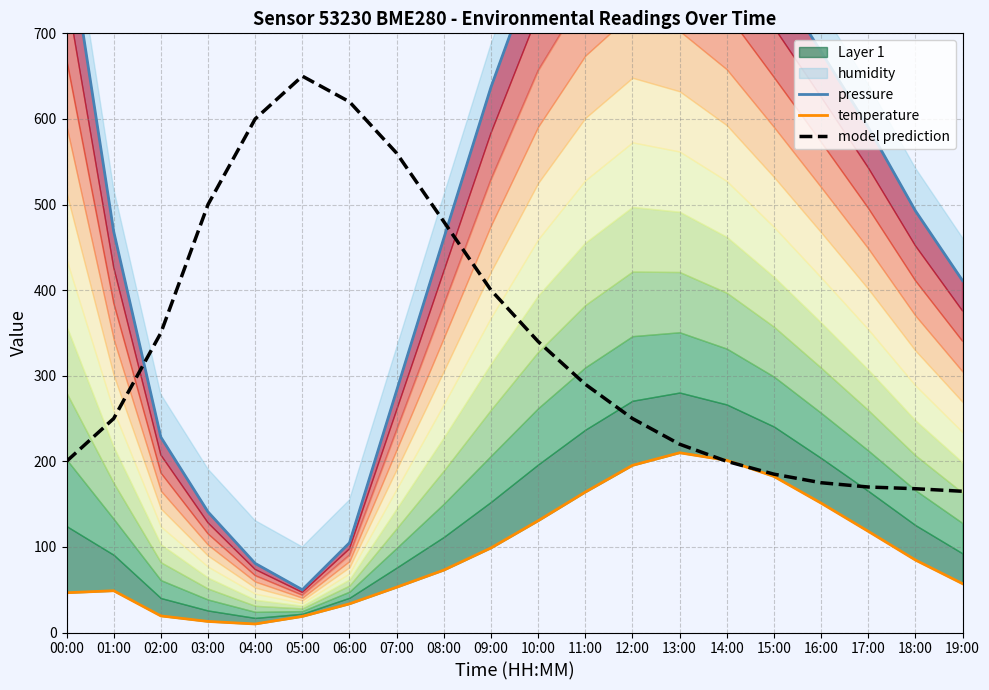

How many intersections are there between temperature and model prediction?

2